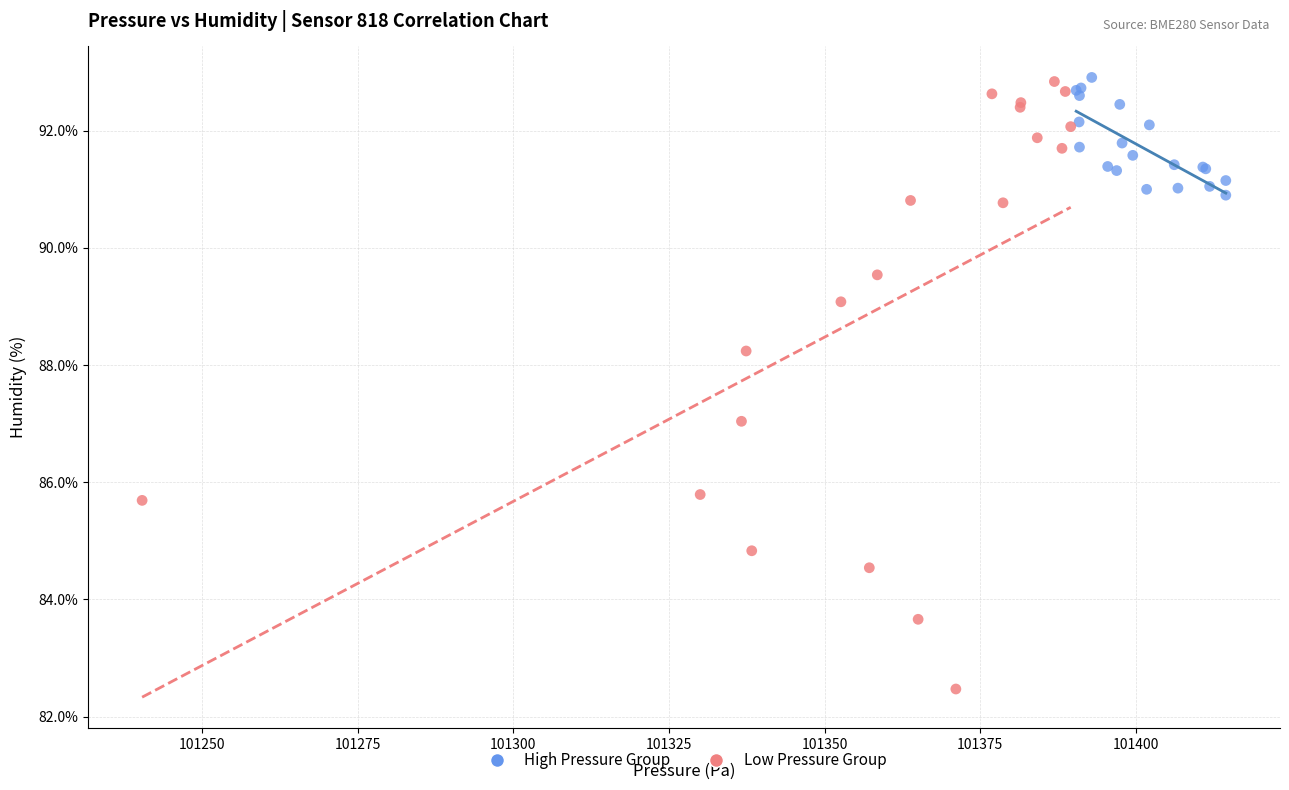

Which series contains the lowest Y value?

Low Pressure Group